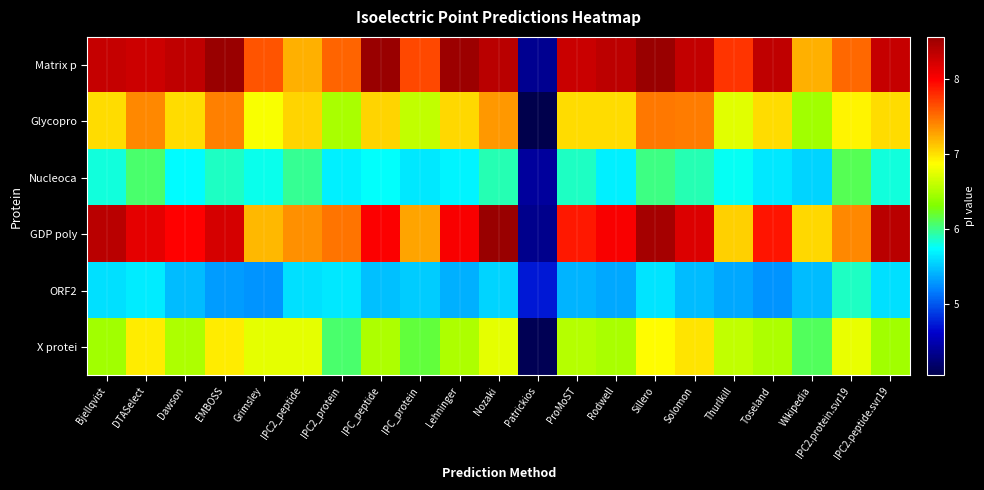

What is the spread (max minus min) of values at IPC2_peptide?

1.7